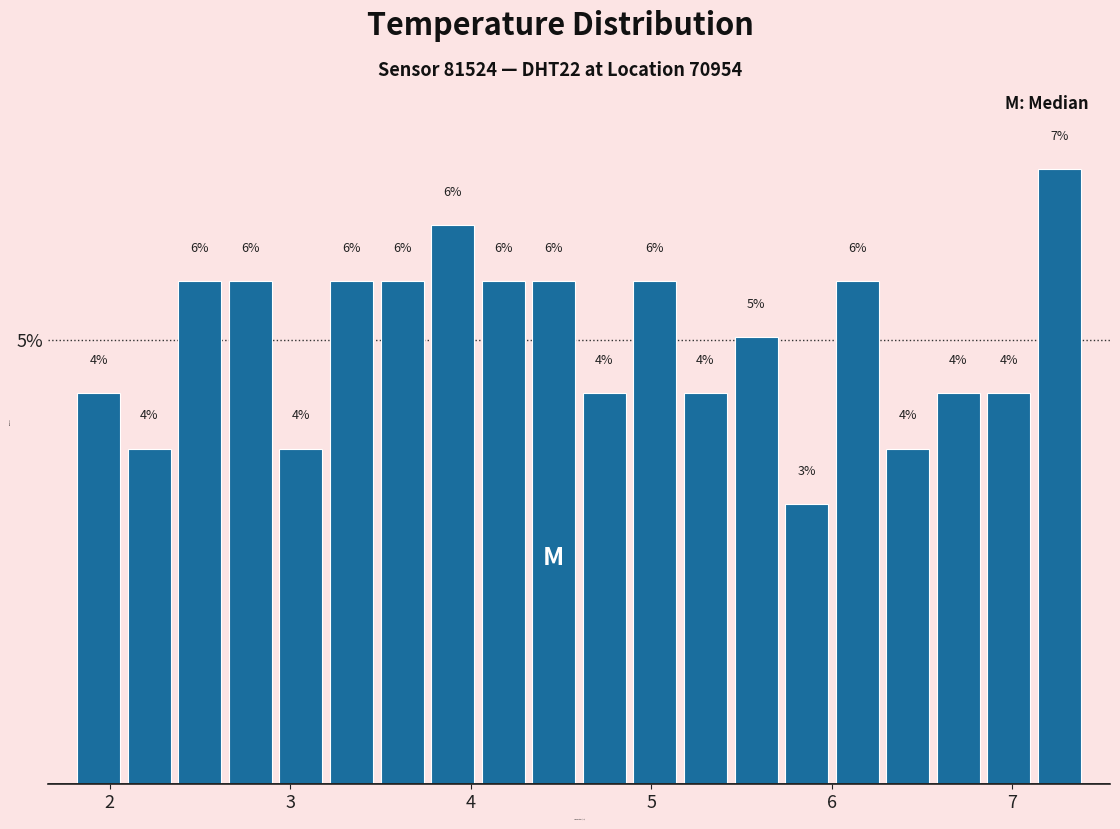

Around what value on the x-axis is the tallest bar? Give the approximate position of its centre, as read against the axis.

7.3